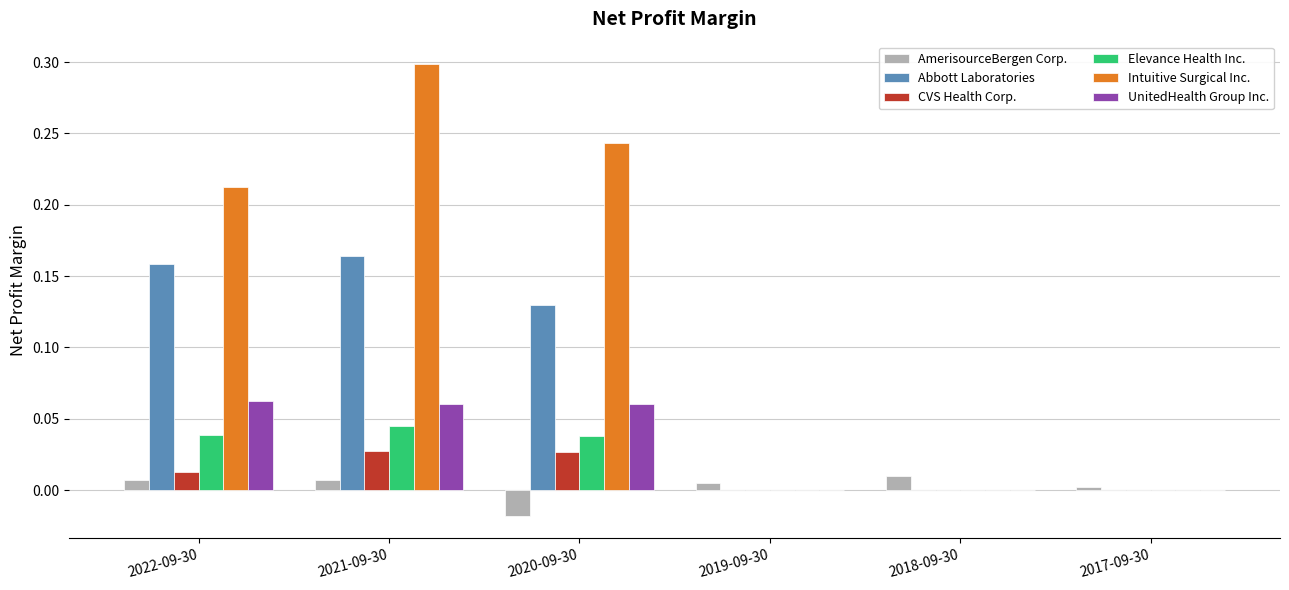

Which series has the largest total across all categories?

Intuitive Surgical Inc.